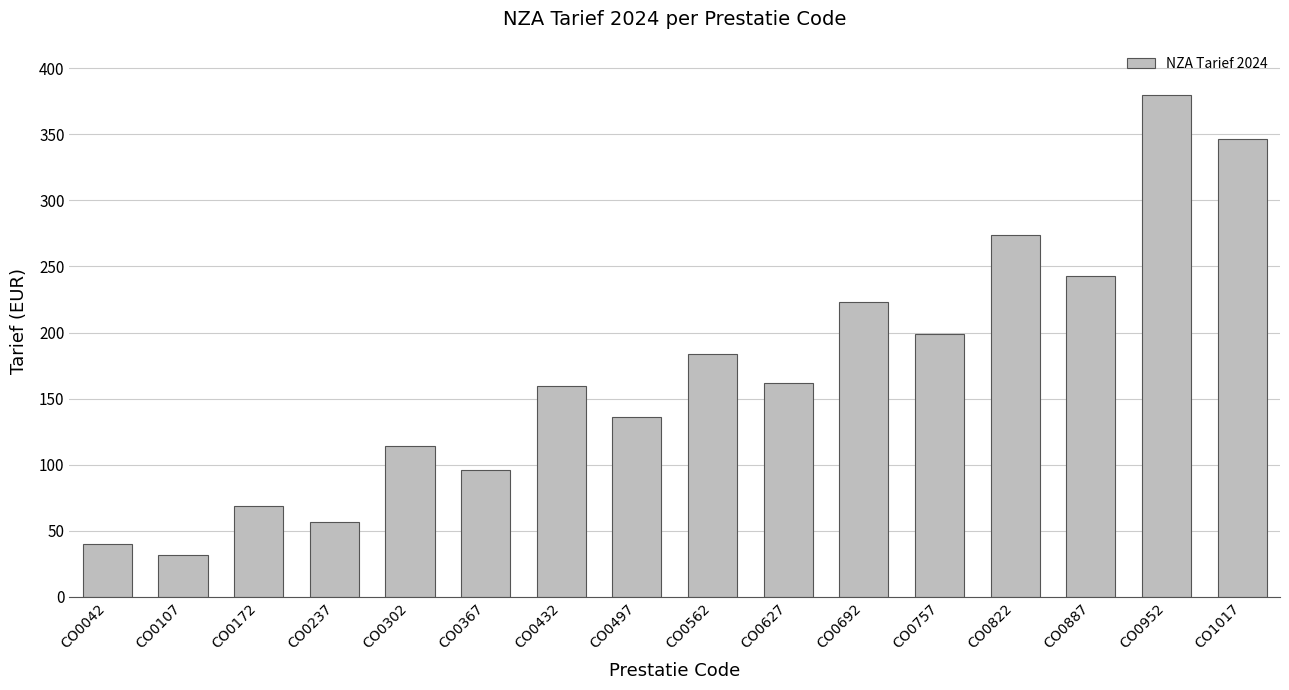

Does the chart contain stacked bars?

No